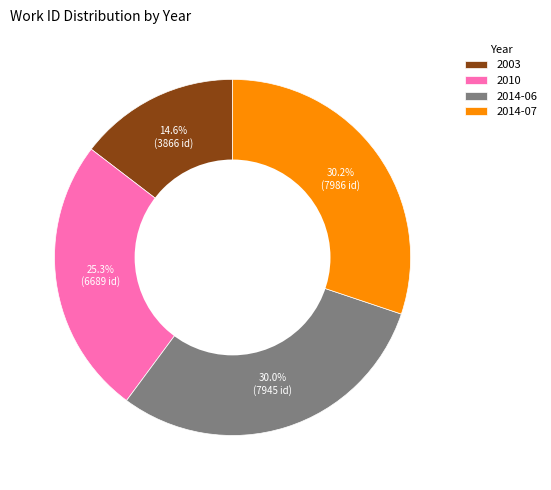

Does 2003 represent more than half of the total?

No